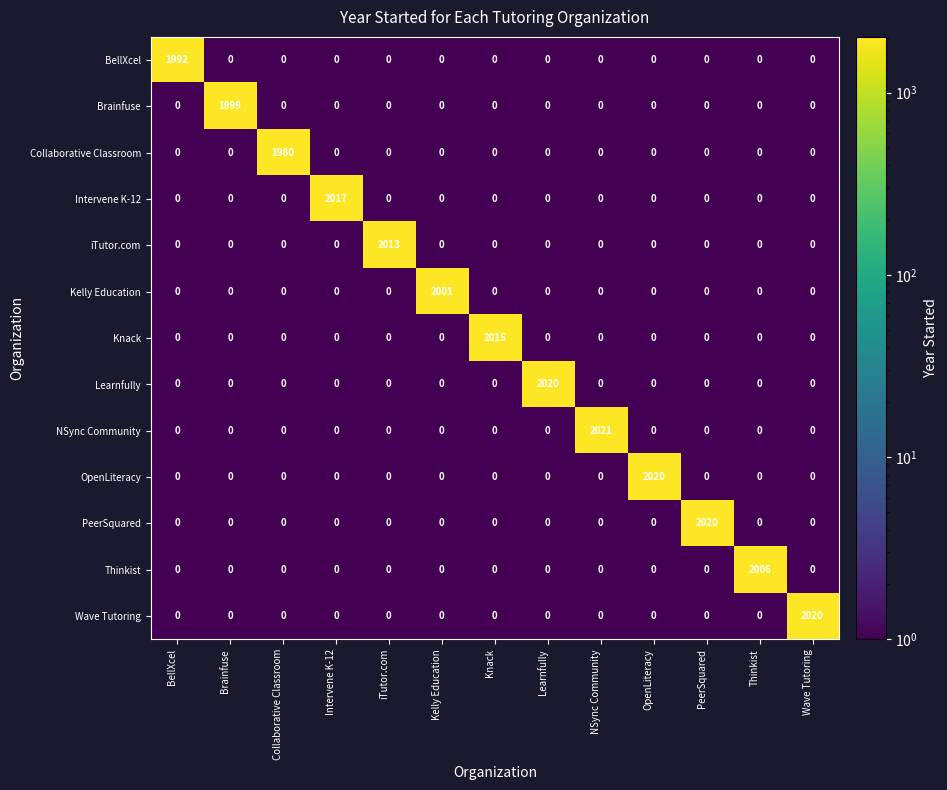

At which category does the chart reach its peak across all series?

NSync Community